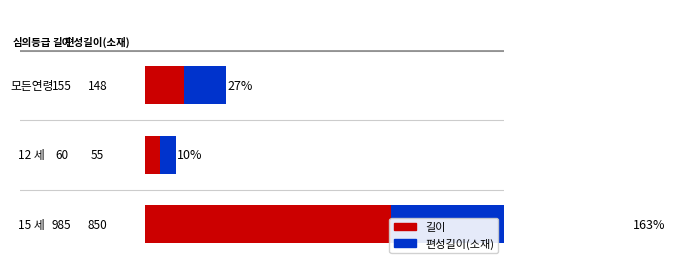

Reading left to right, extract all data points from this chart.

길이: 12.9	5.0	82.1
편성길이(소재): 14.1	5.2	80.7